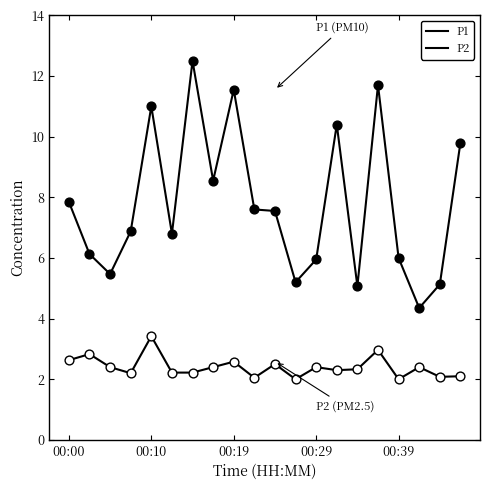

At which category is the sum across all series the highest?

6